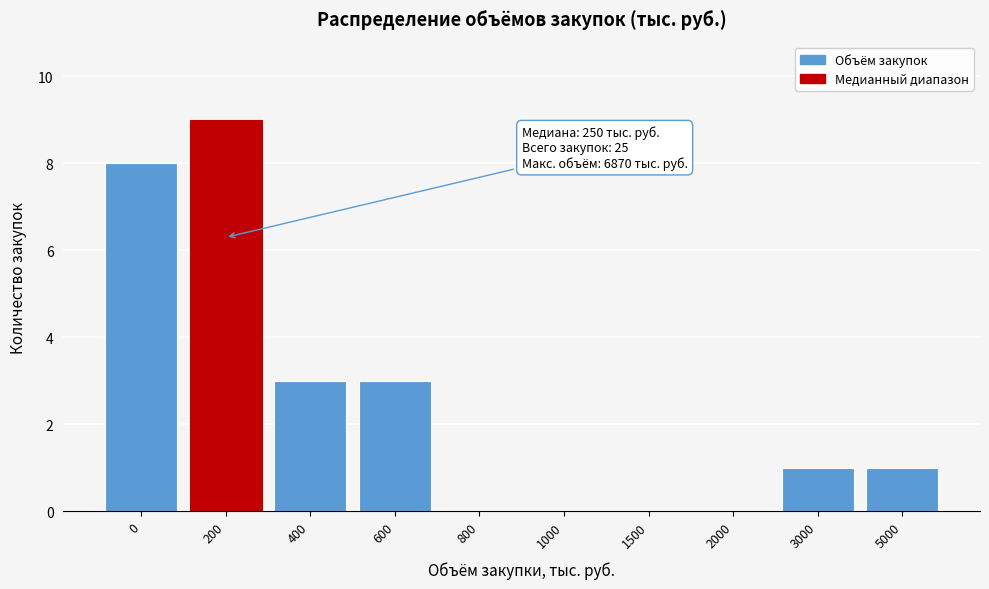

Reading left to right, what are all the values shown in this chart?

0=8	200=9	400=3	600=3	800=0	1000=0	1500=0	2000=0	3000=1	5000=1